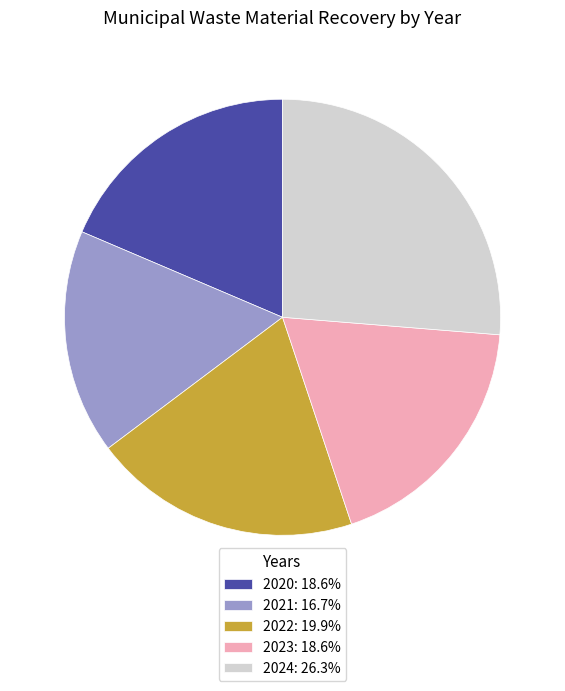

Do 2022 and 2023 together represent more than half of the pie?

No